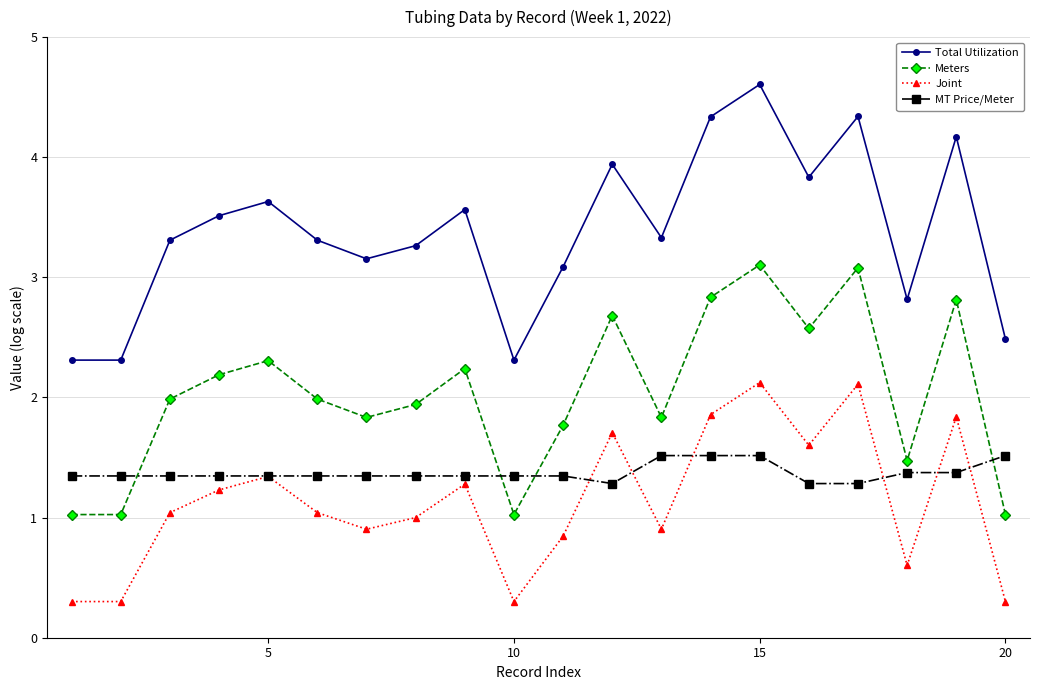

Rank the series by their maximum value, from lowest to highest.

MT Price/Meter, Joint, Meters, Total Utilization